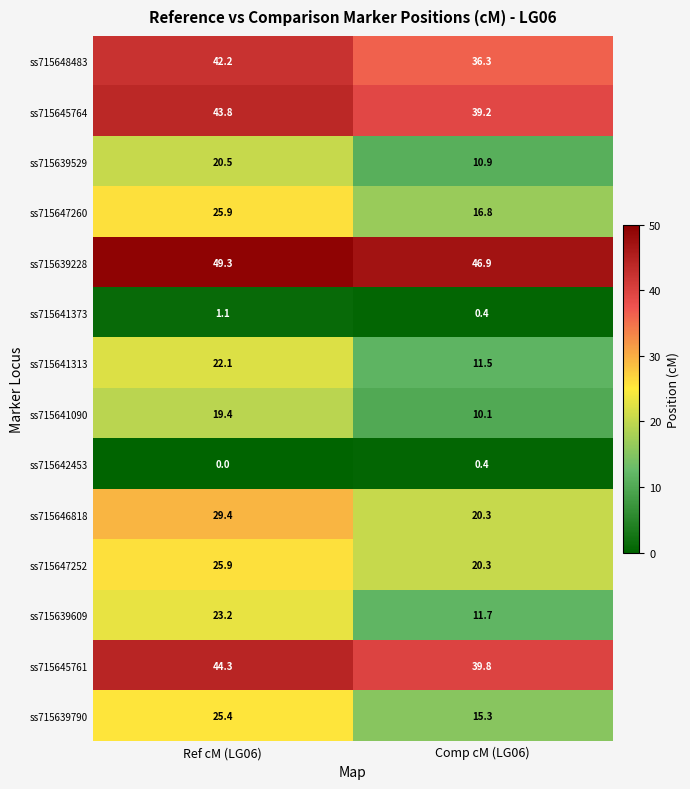

Is it true that ss715641090 equals 16.5 at Comp cM (LG06)?

False